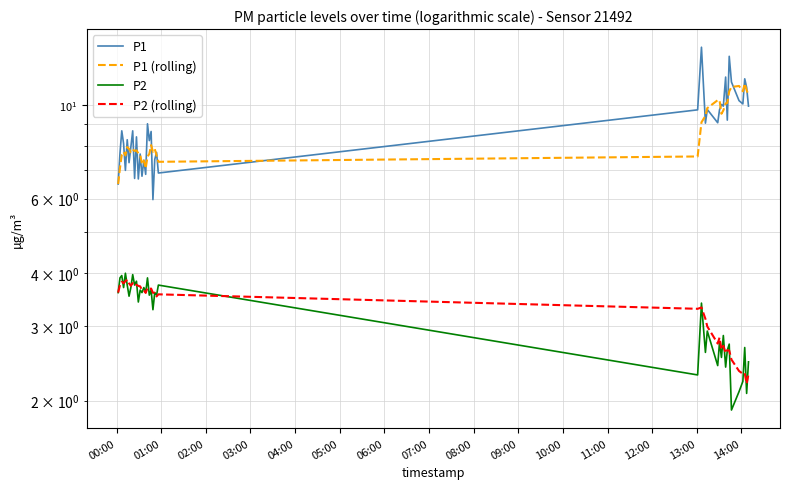

What is the value of the P2 point at the 40th from the left?

2.5